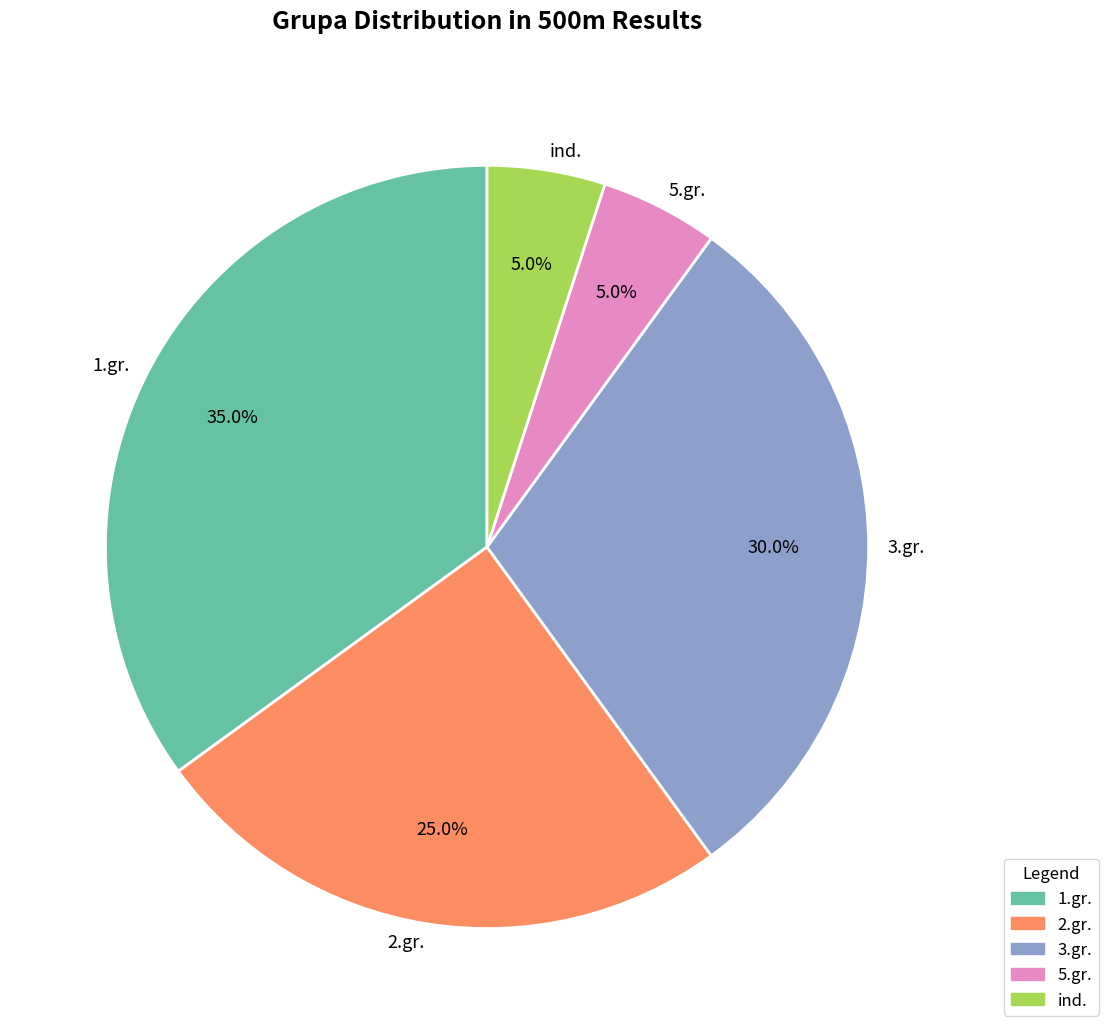

Do 1.gr. and 2.gr. together represent more than half of the pie?

Yes